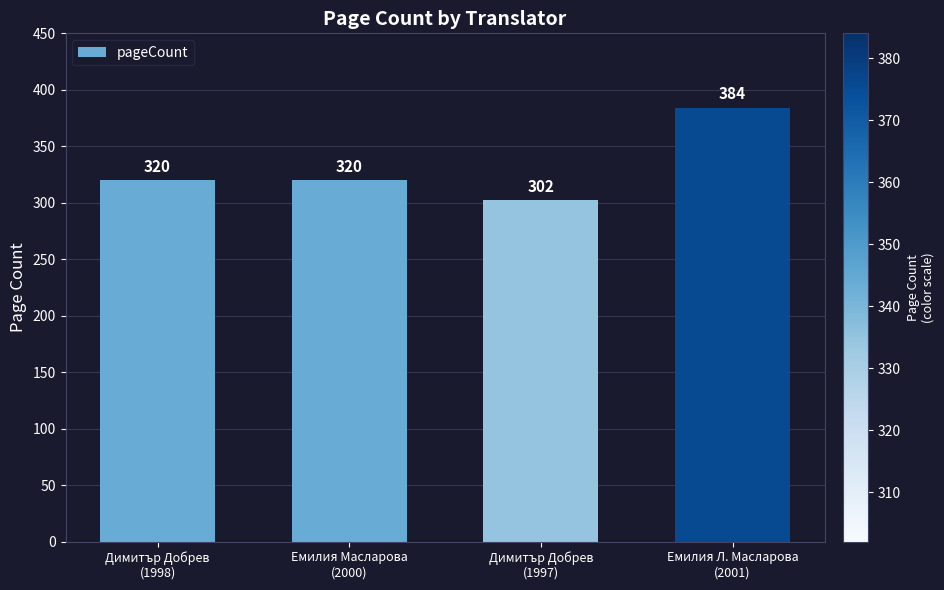

Which label corresponds to the largest value in the chart?

Емилия Л. Масларова
(2001)